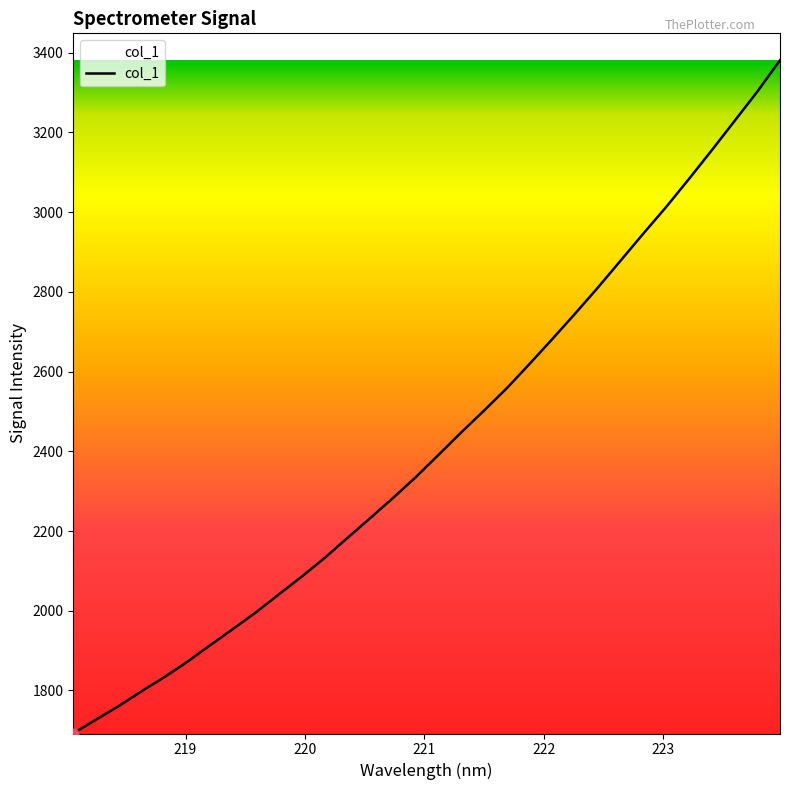

What is the minimum value shown in the chart?

1692.0